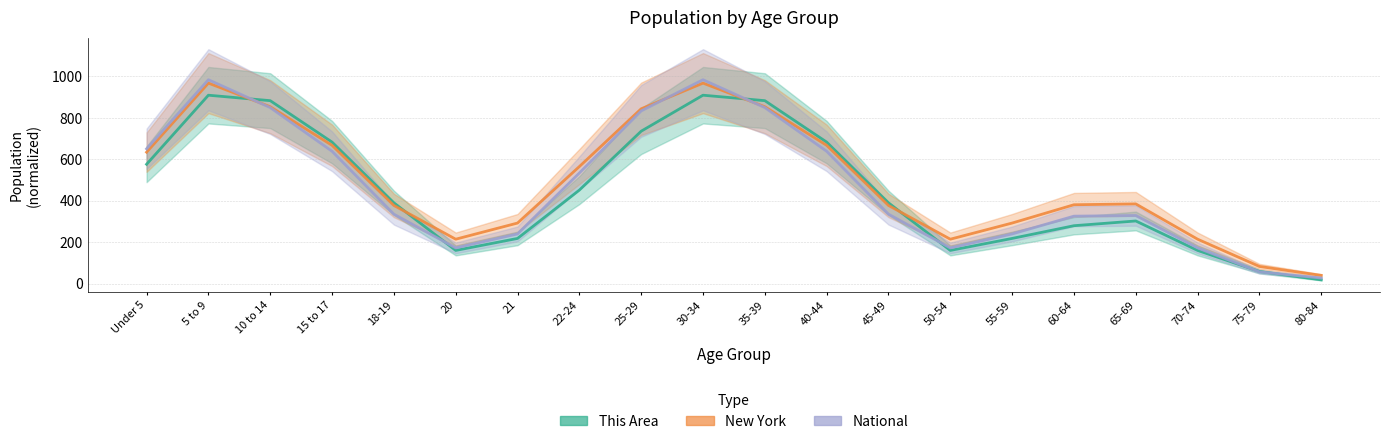

True or false: National has more than 0 interior local peaks.

True